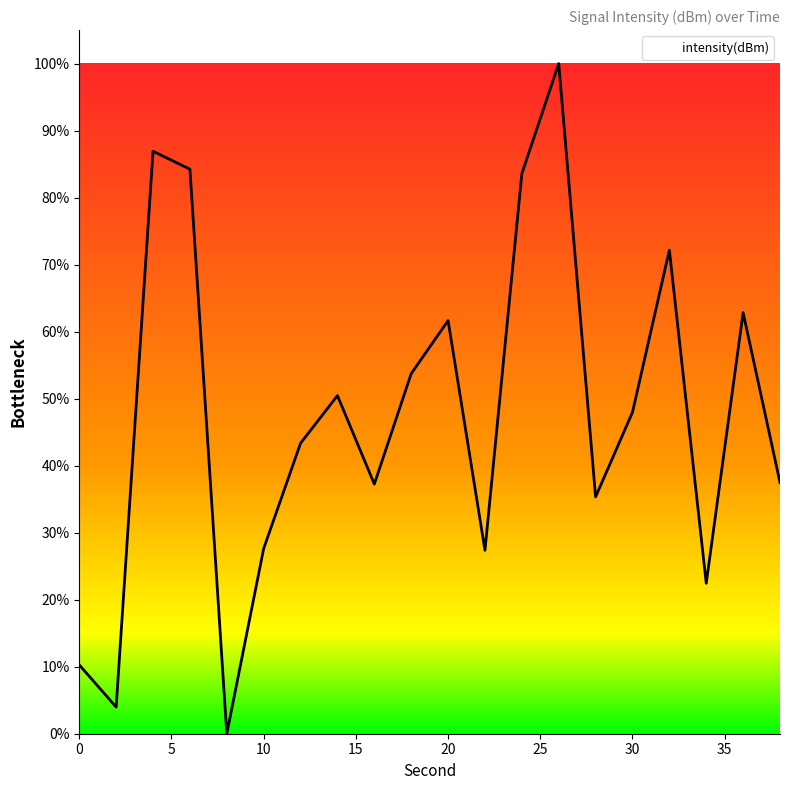

How many positive values are there?

19